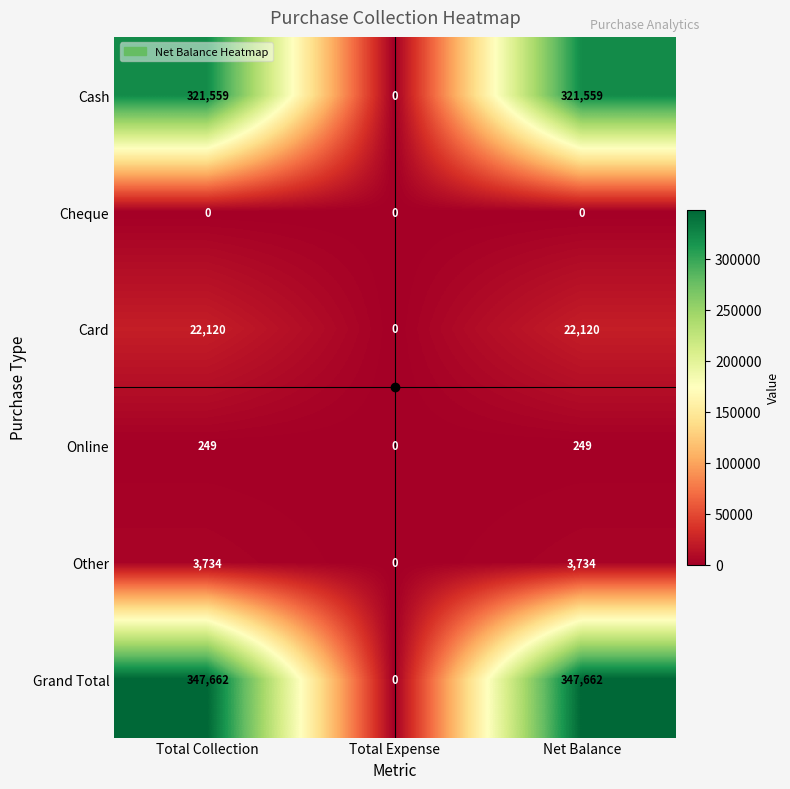

Is the value of Grand Total at Total Expense greater than the value of Cash at Total Collection?

No